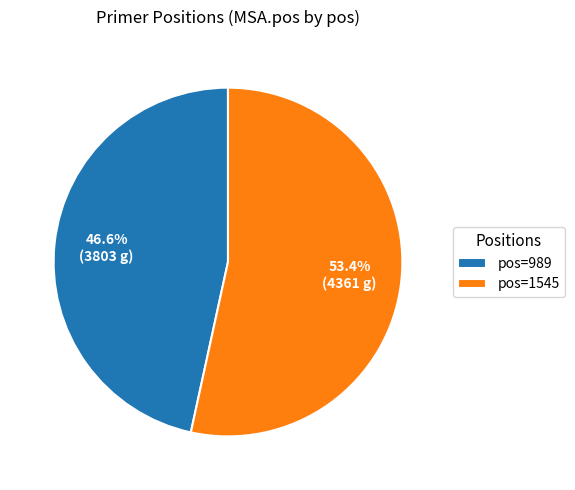

Approximately how many times larger is the value at pos=1545 compared to pos=989?

1.1